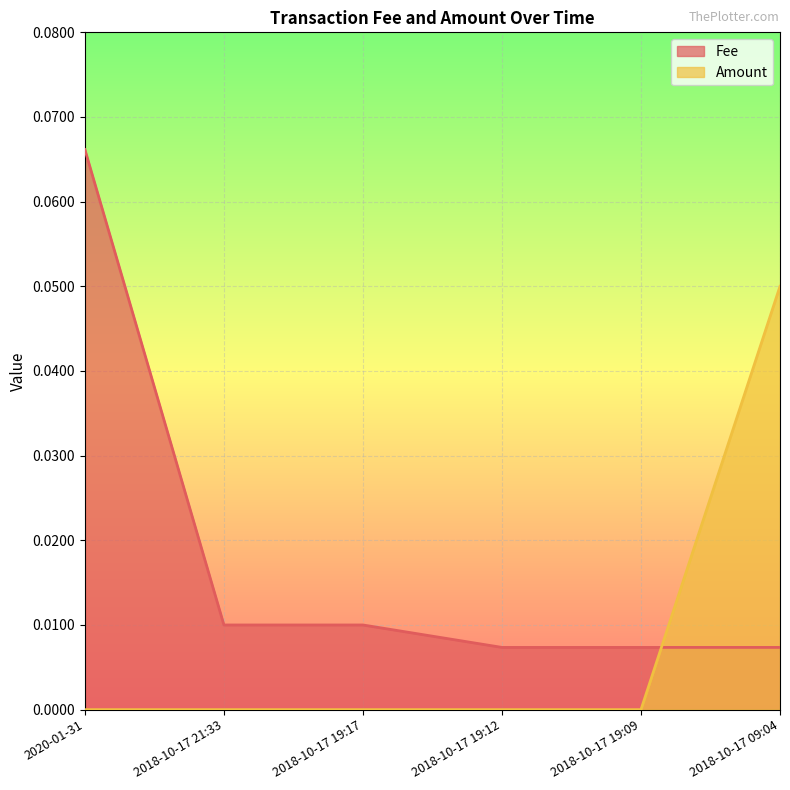

Between 2018-10-17 19:17 and 2018-10-17 21:33, which is larger?

2018-10-17 19:17